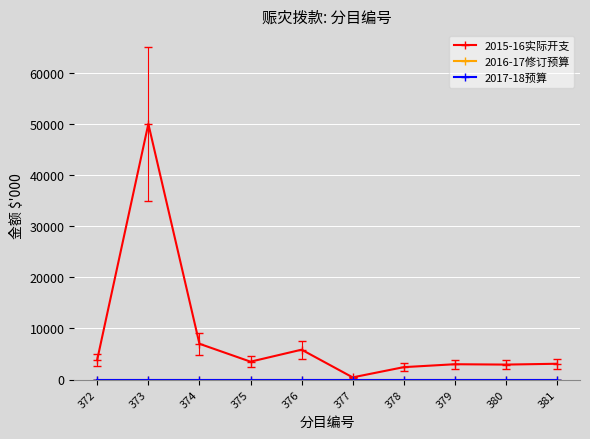

Reading left to right, extract all data points from this chart.

2015-16实际开支: 372=3920	373=50000	374=7000	375=3499	376=5846	377=429	378=2430	379=3000	380=2930	381=3093
2016-17修订预算: 372=0	373=0	374=0	375=0	376=0	377=0	378=0	379=0	380=0	381=0
2017-18预算: 372=0	373=0	374=0	375=0	376=0	377=0	378=0	379=0	380=0	381=0